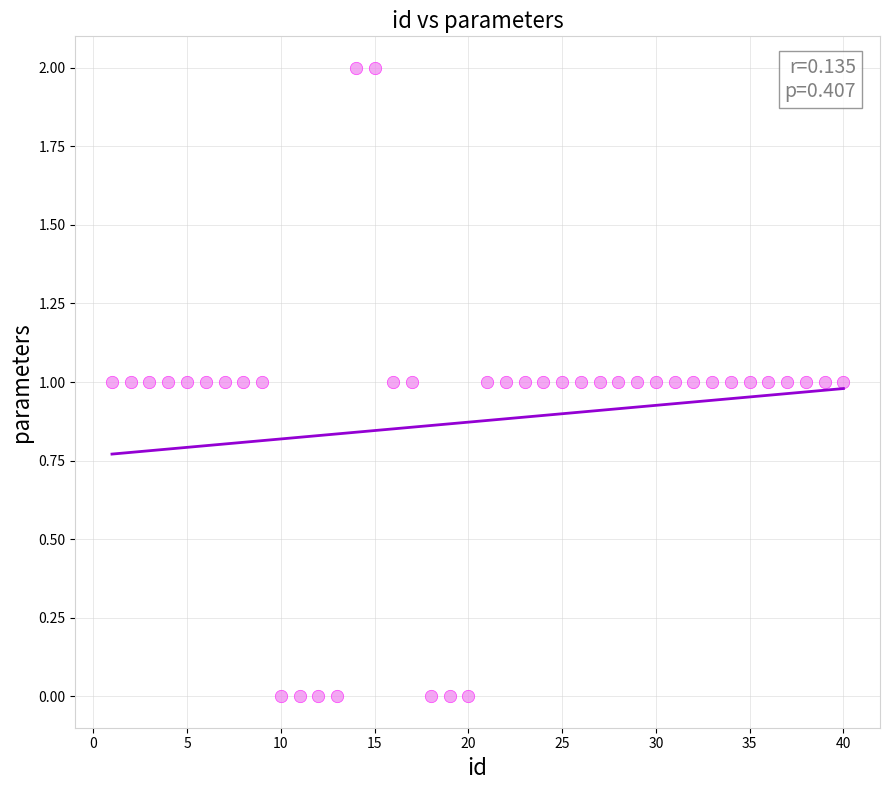

What is the range of X values (max minus min)?

39